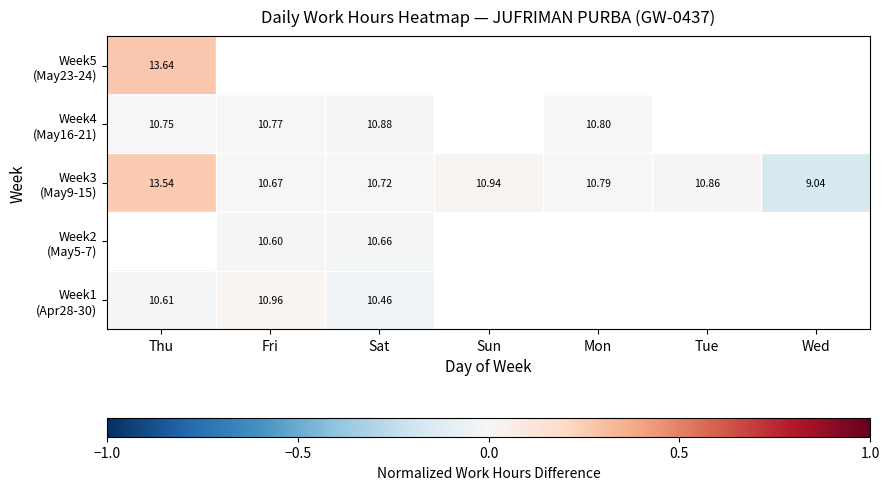

What is the difference between the highest and lowest values at Thu?

0.3